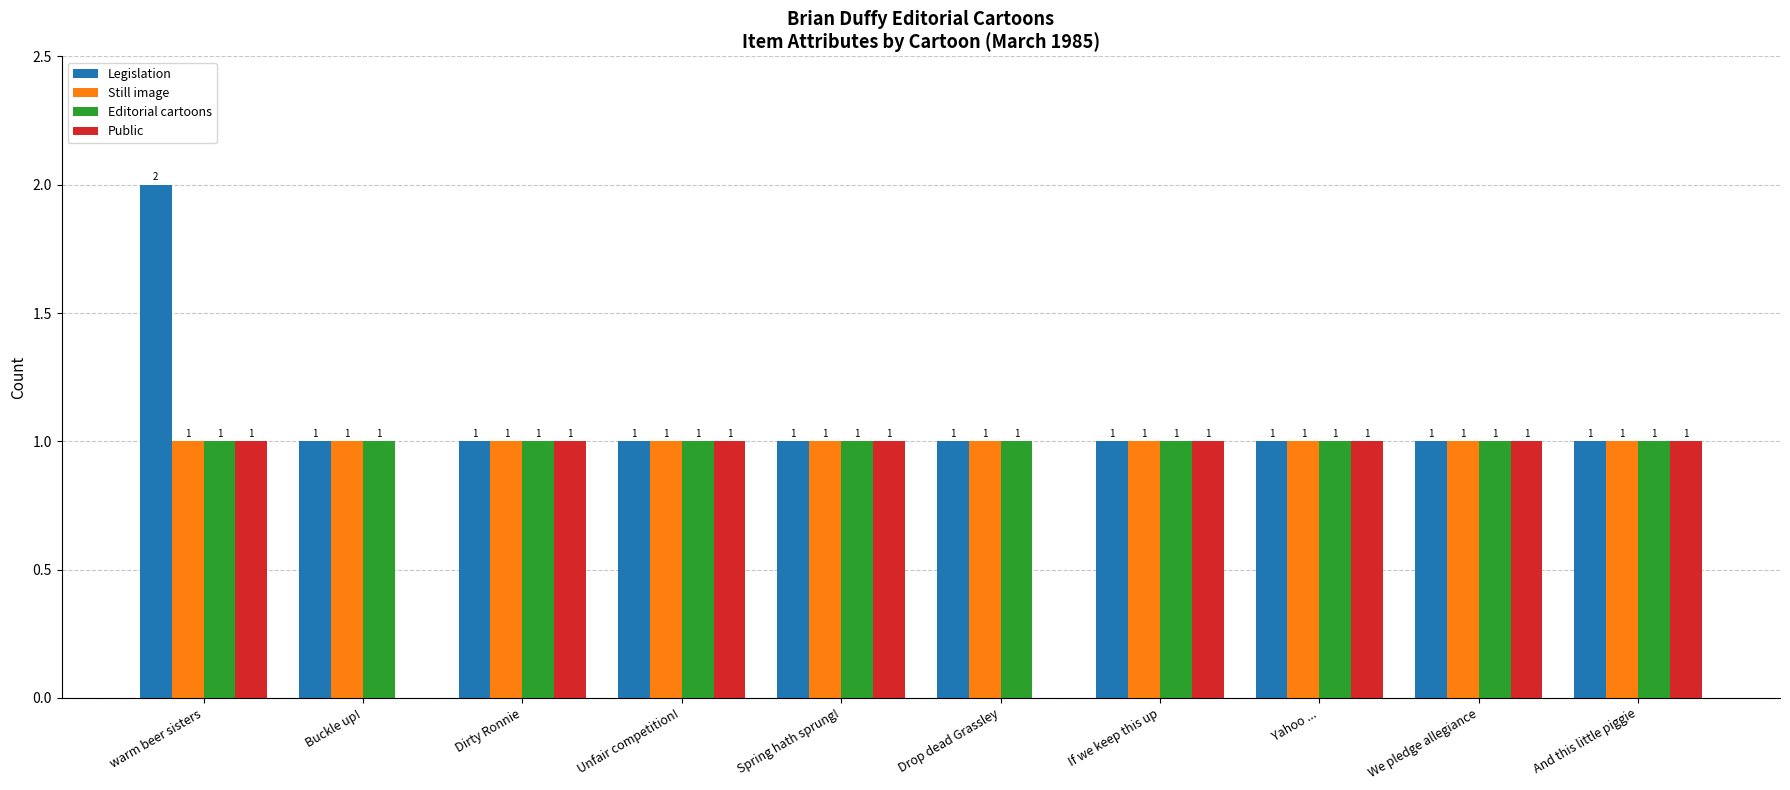

At which category is the sum across all series the highest?

warm beer sisters